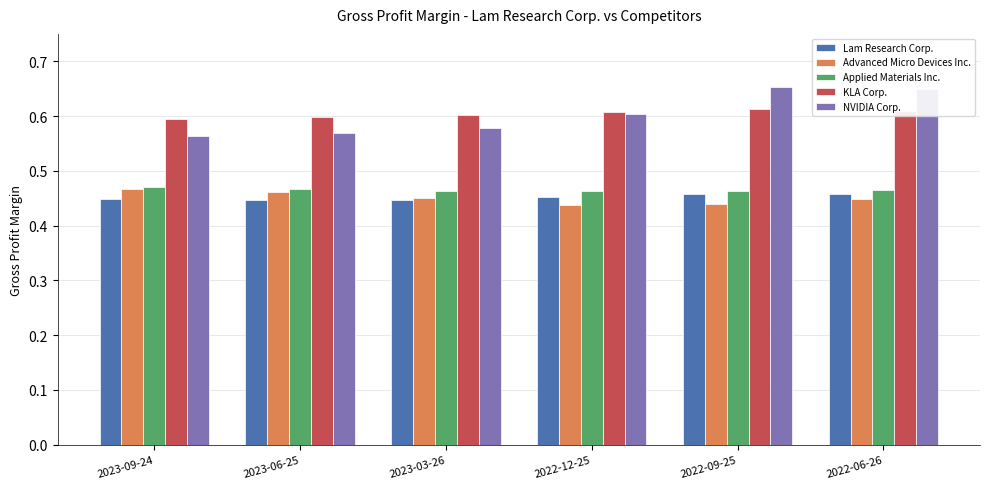

How many Applied Materials Inc. values are between 0 and 1?

6